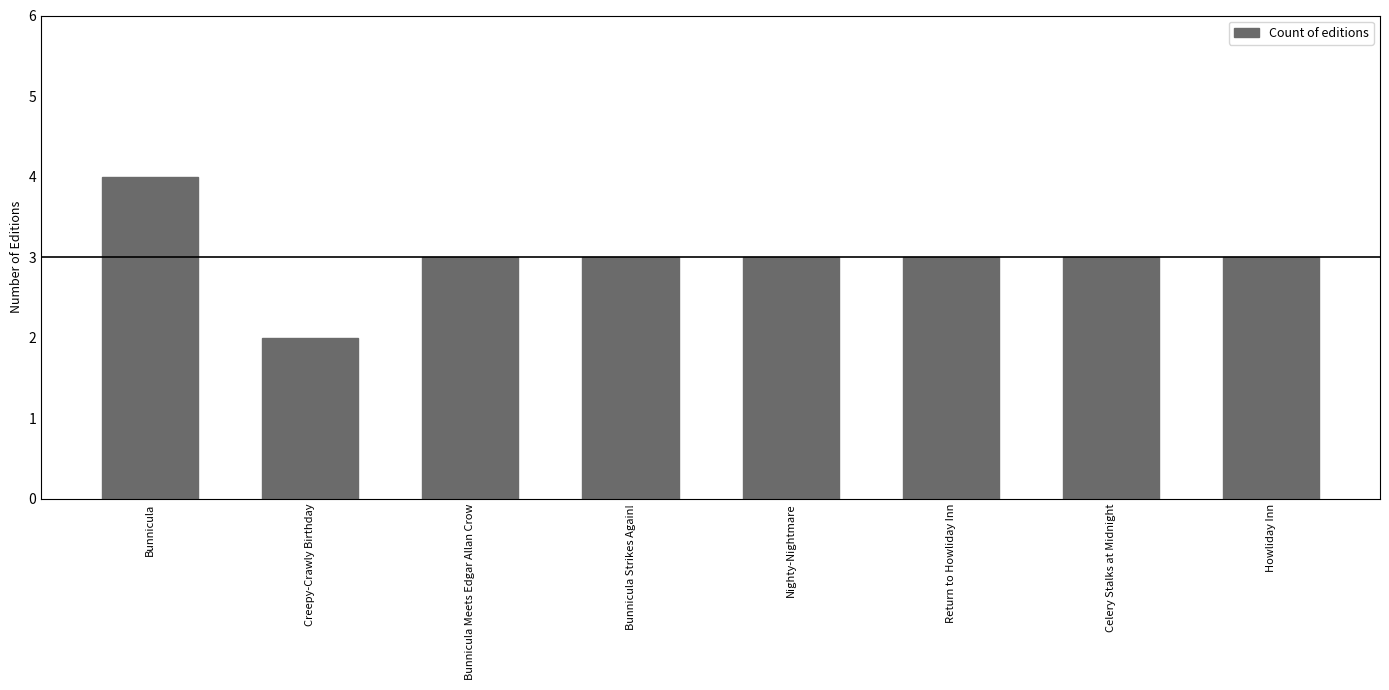

Are the bars horizontal?

No